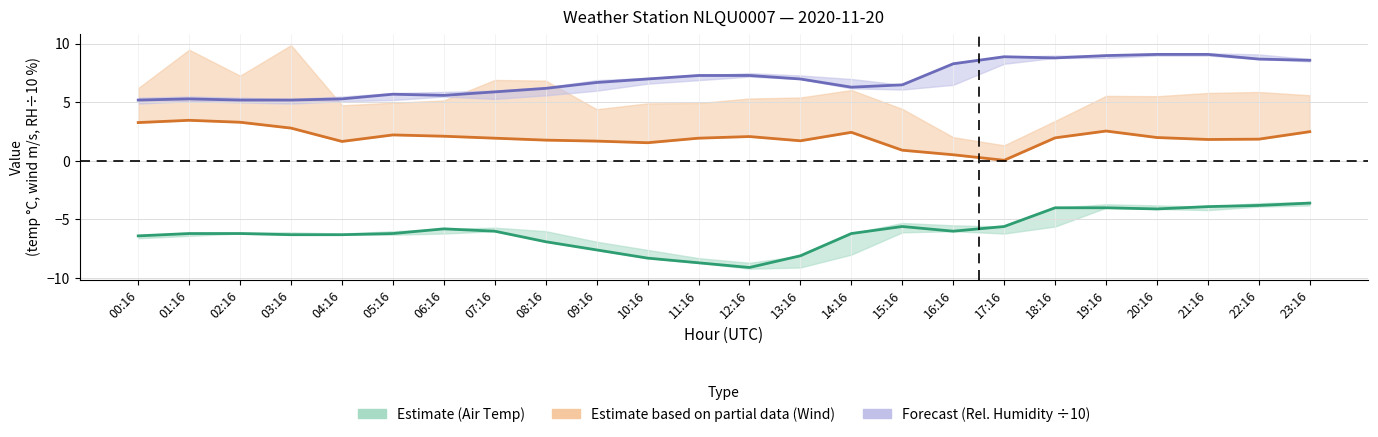

How many interior local valleys does the Rel. Humidity (÷10) series have?

3